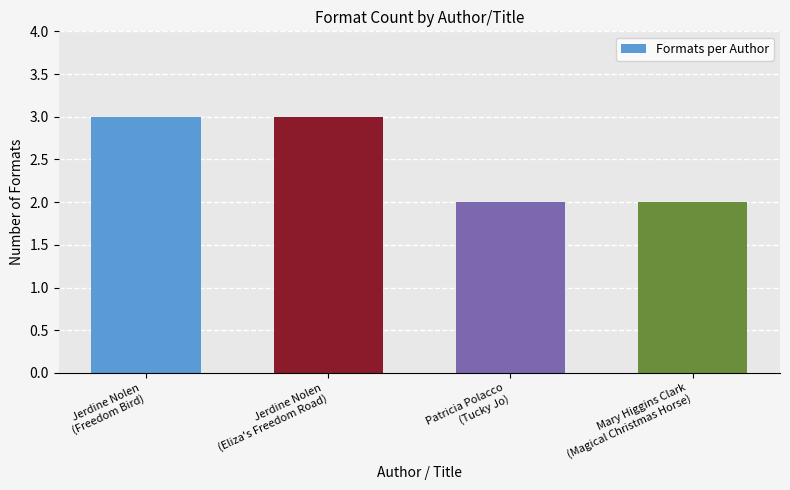

What is the maximum value shown in the chart?

3